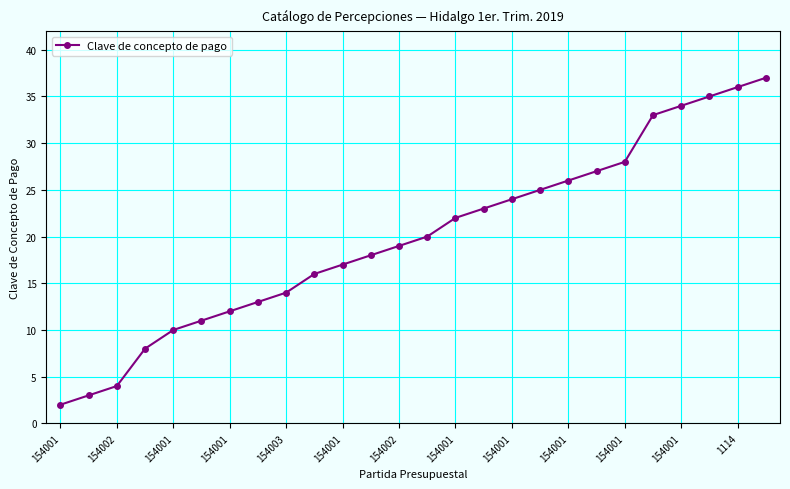

Reading left to right, transcribe all the data shown in this chart.

2	3	4	8	10	11	12	13	14	16	17	18	19	20	22	23	24	25	26	27	28	33	34	35	36	37